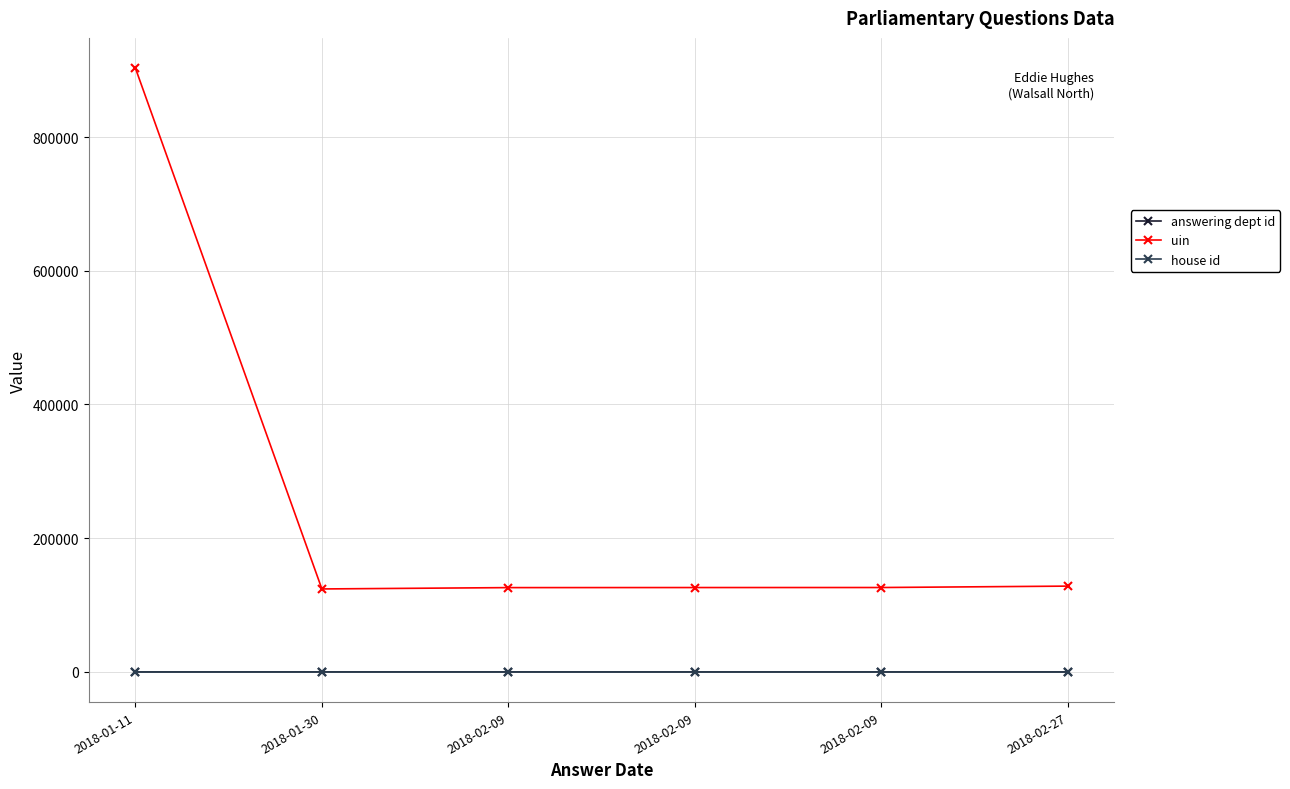

Reading left to right, what are all the values shown in this chart?

answering dept id: 31	60	54	14	29	17
uin: 903244	124087	126085	126184	126226	128328
house id: 1	1	1	1	1	1